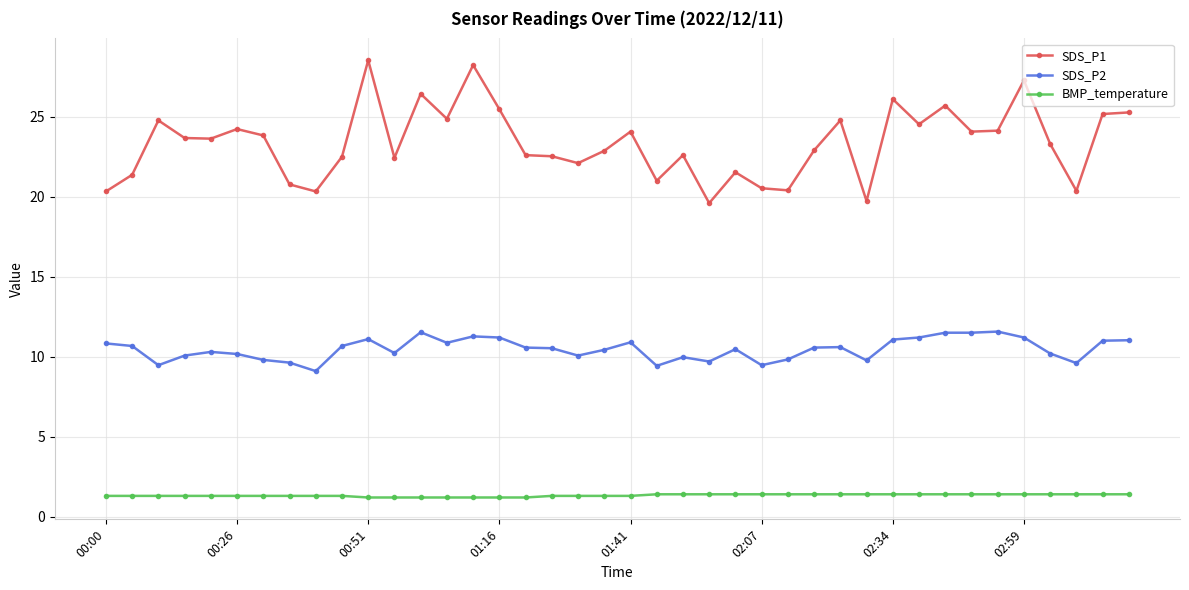

What is the value of the BMP_temperature point at the 18th from the left?

1.3